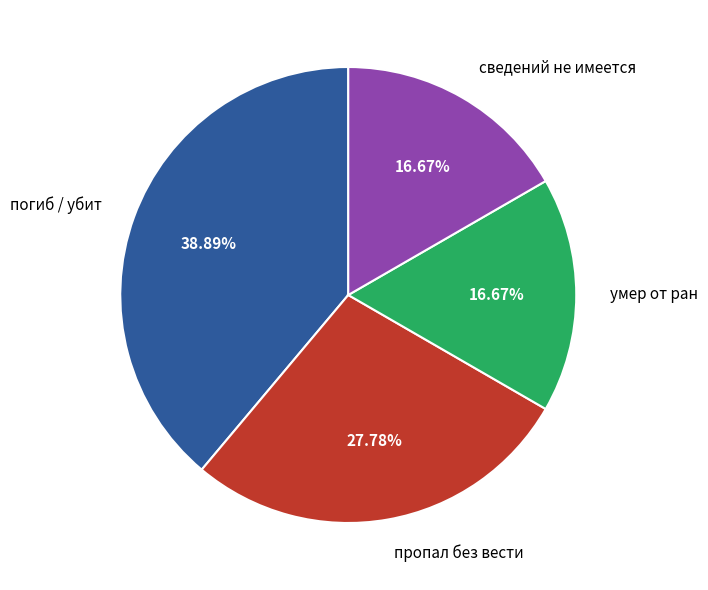

Count the number of slices in the pie.

4